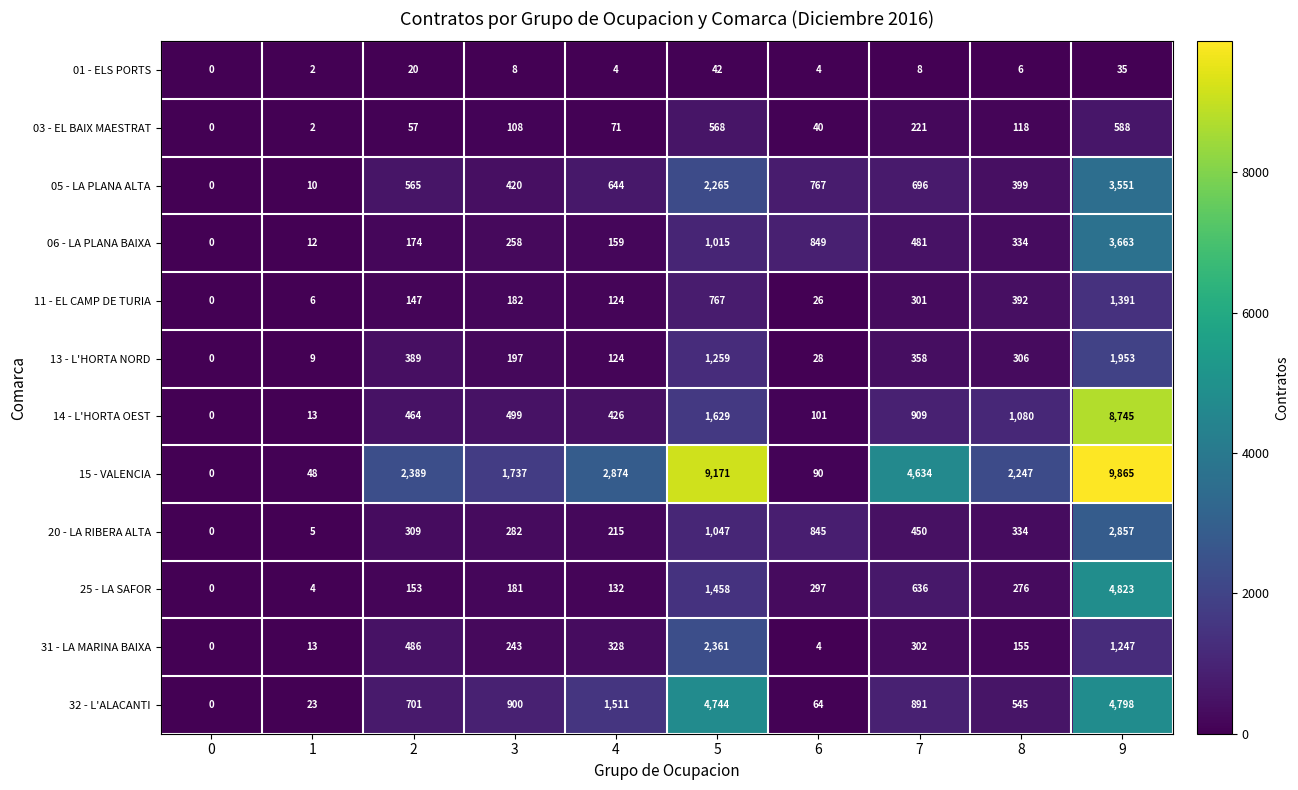

The 01 - ELS PORTS series shows 10 at 8. True or false?

False